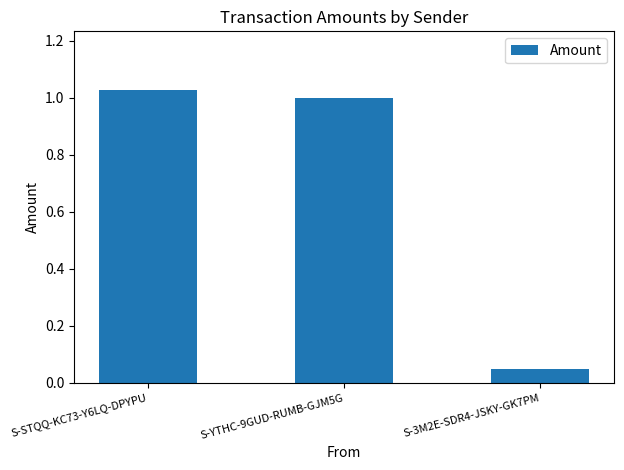

How many series are shown in this chart?

1